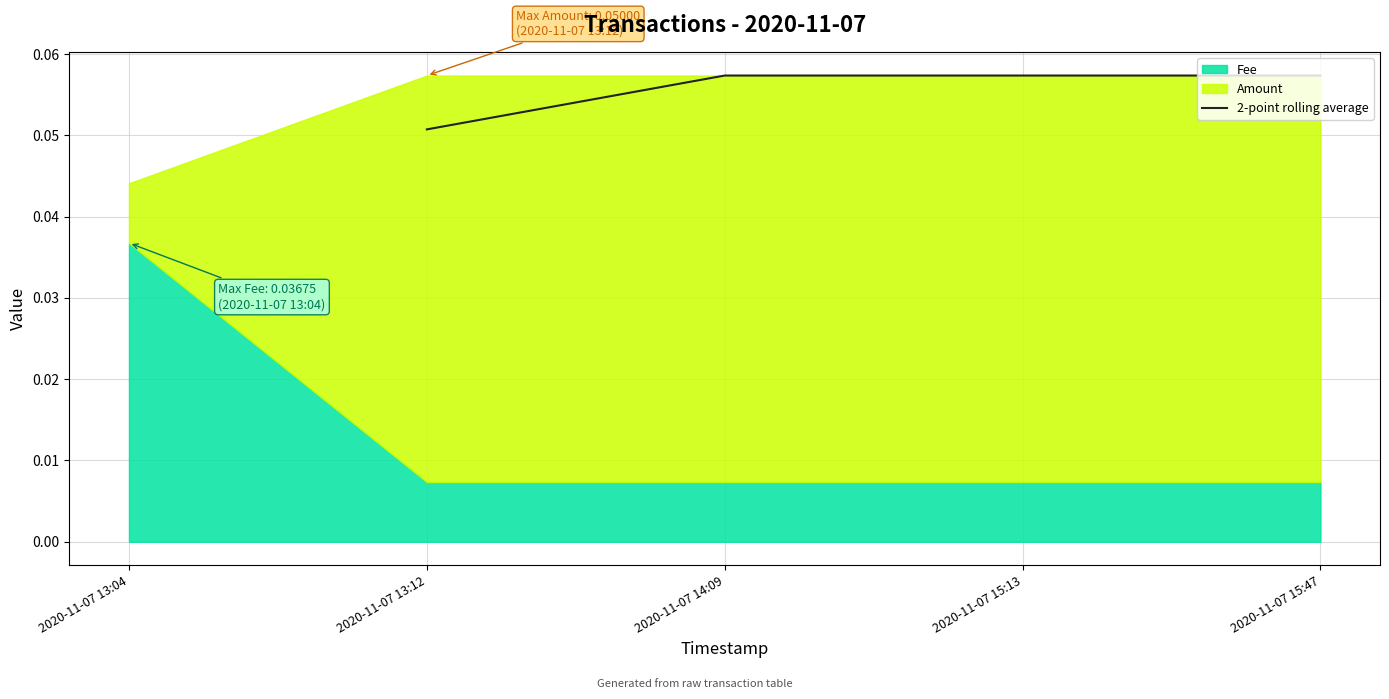

What is the sum of all values?

0.2